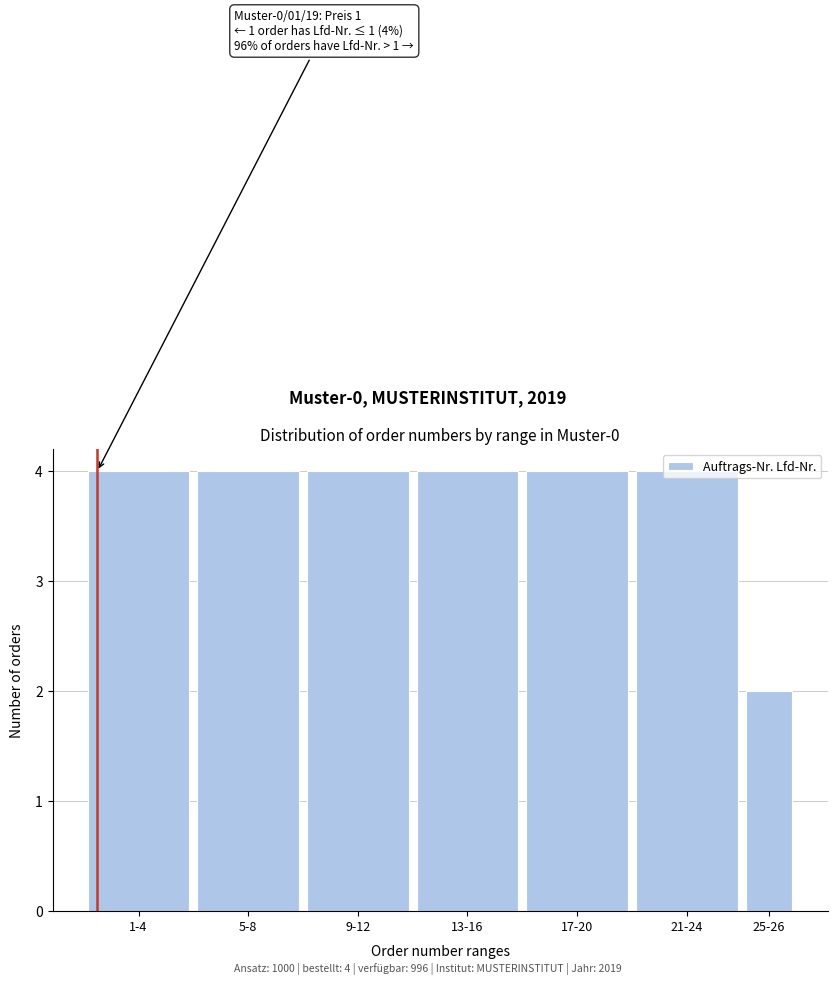

What is the value of the 1st bar from the left?

4